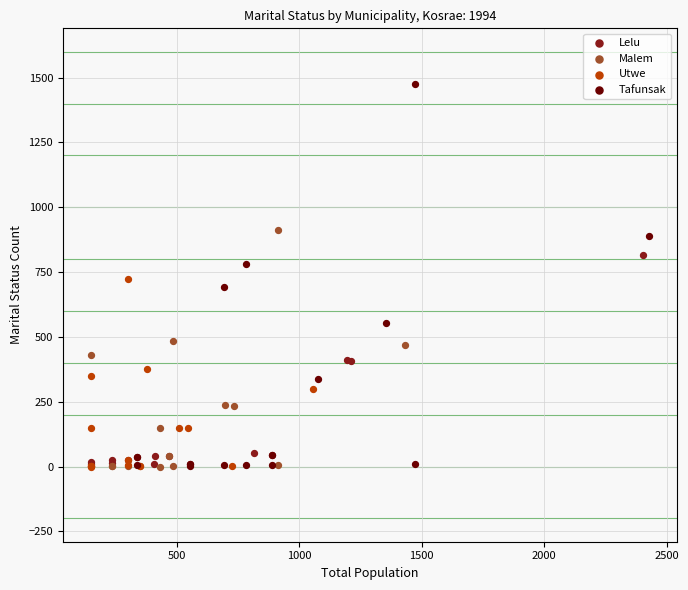

Which series reaches the maximum Y coordinate?

Tafunsak